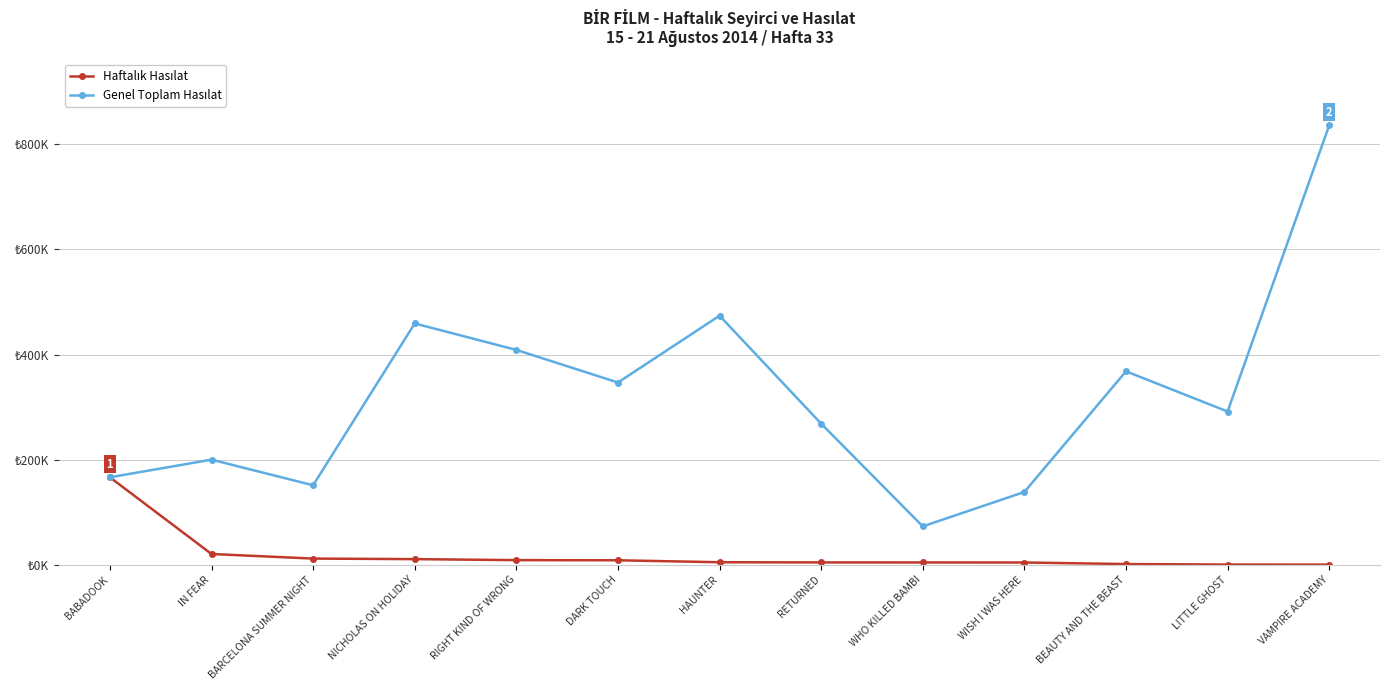

Is this an area chart (filled region under the line)?

No